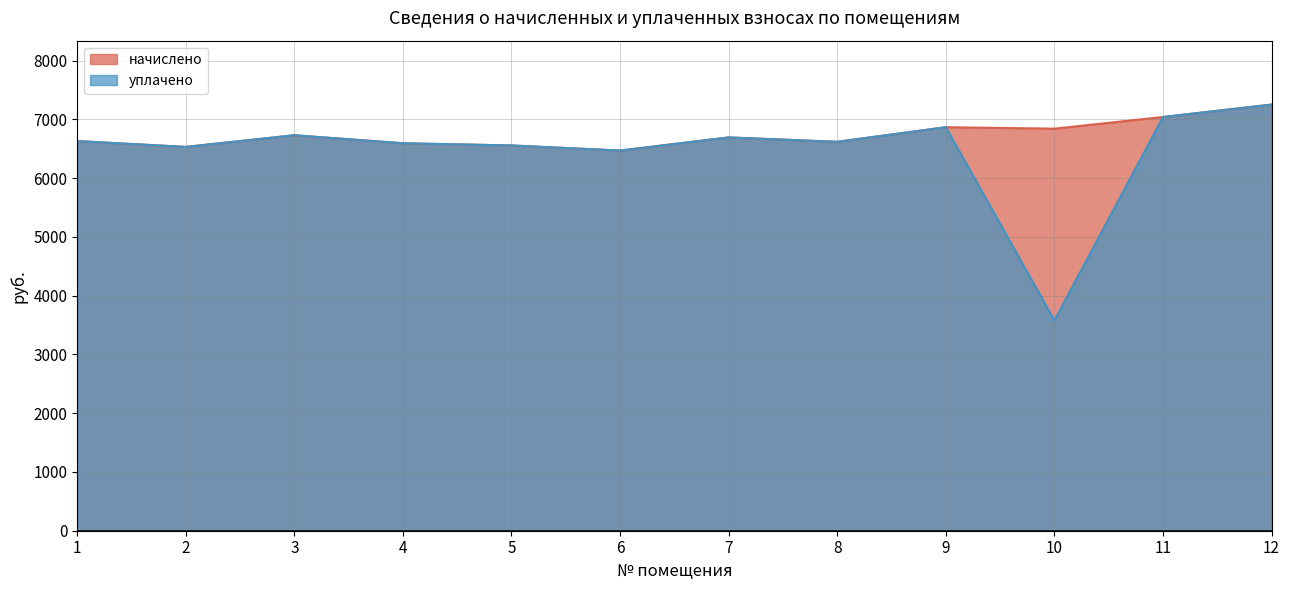

What is the total value across all series at 7?

13388.8